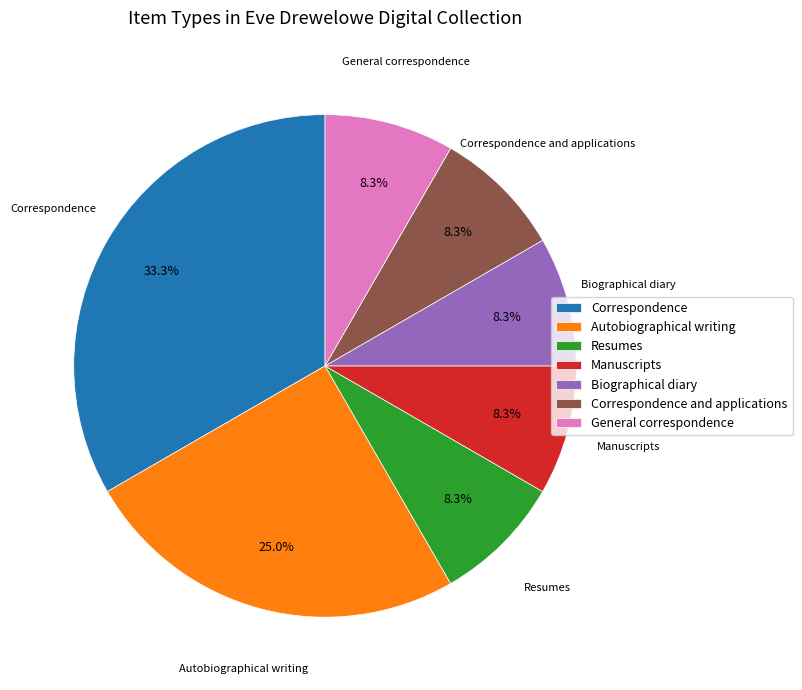

Does Manuscripts represent more than half of the total?

No